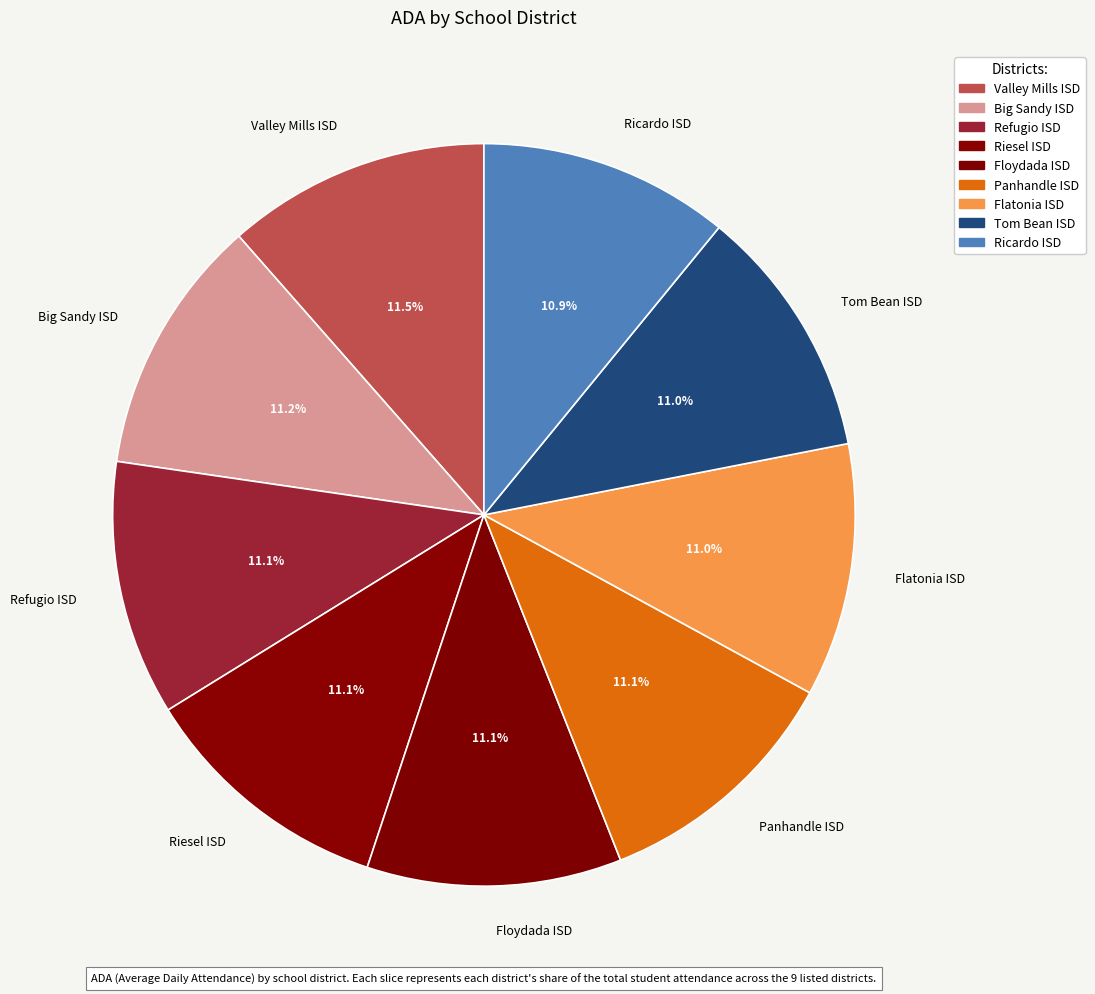

What portion of the pie excludes Big Sandy ISD?

88.8%